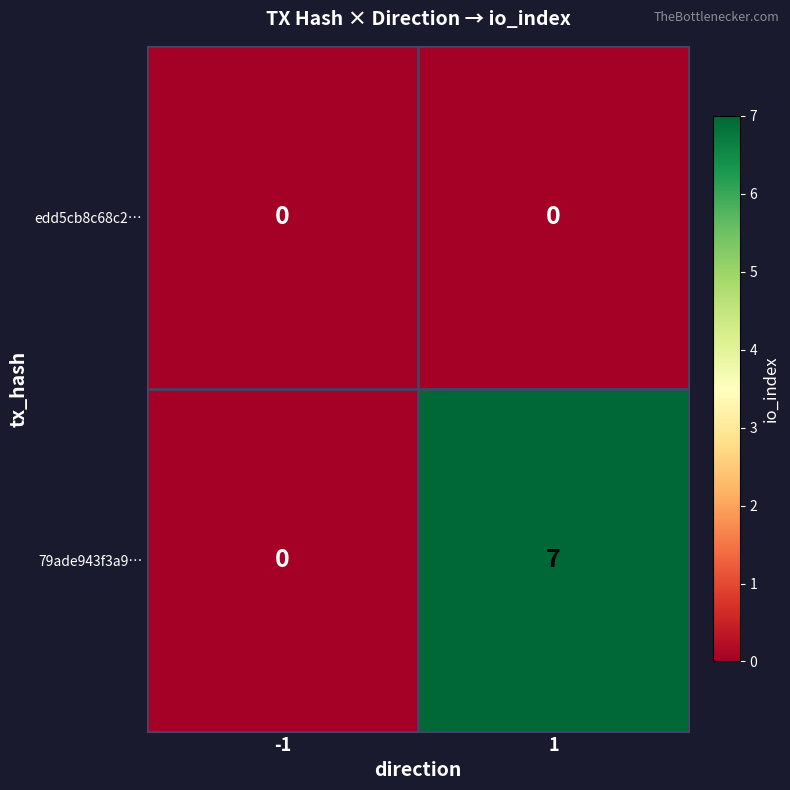

At which category is the sum across all series the highest?

1